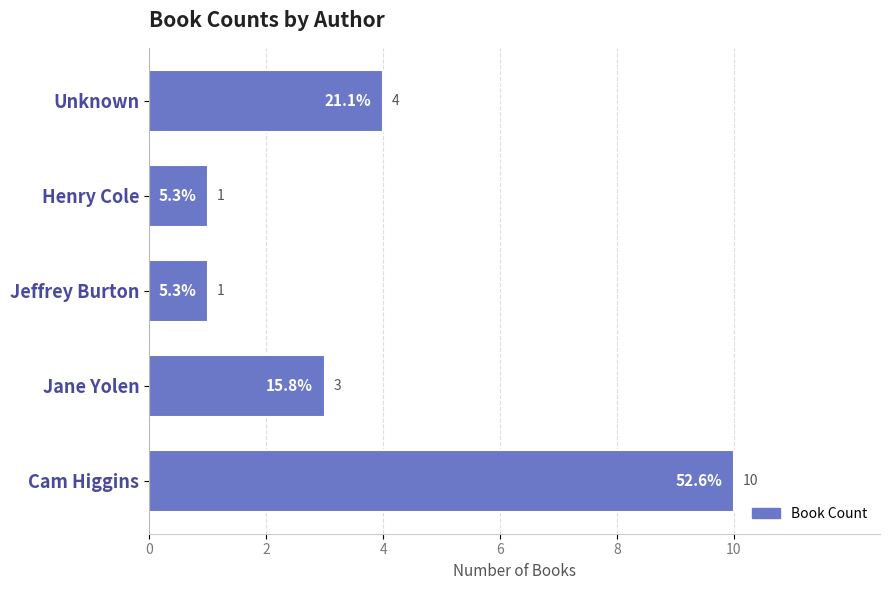

True or false: the data shows 1 at Henry Cole.

True